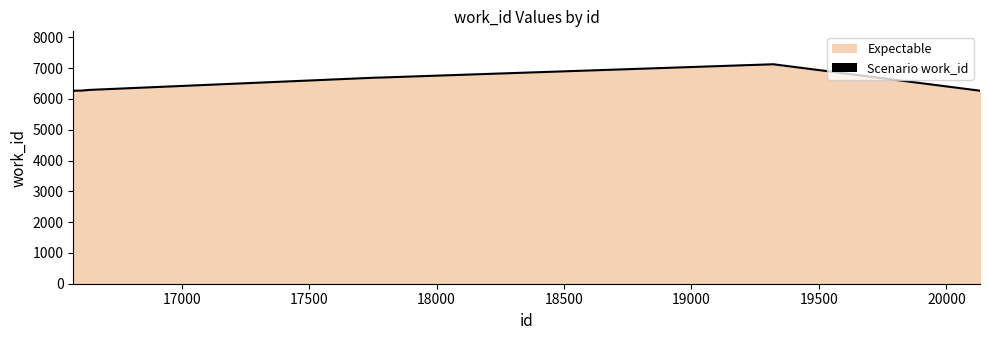

What is the smallest value displayed?

6267